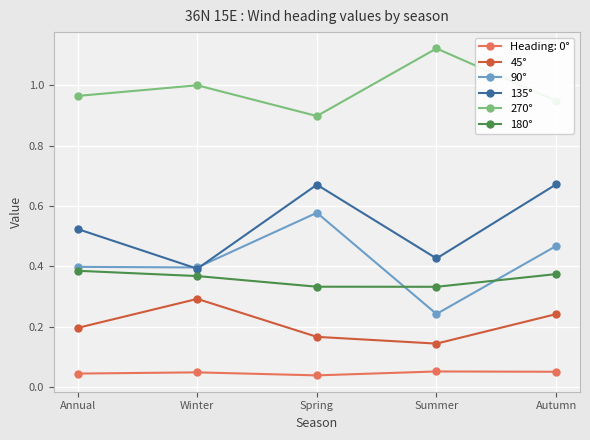

What is the label of the 2nd point from the left?

Winter